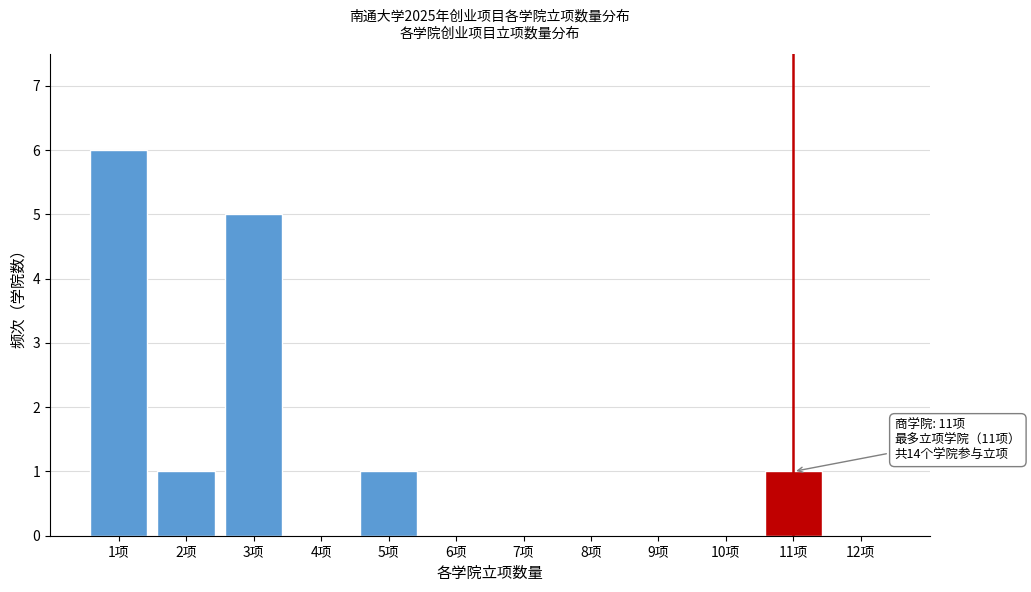

Reading left to right, list all the values displayed in this chart.

1项=6	2项=1	3项=5	4项=0	5项=1	6项=0	7项=0	8项=0	9项=0	10项=0	11项=1	12项=0